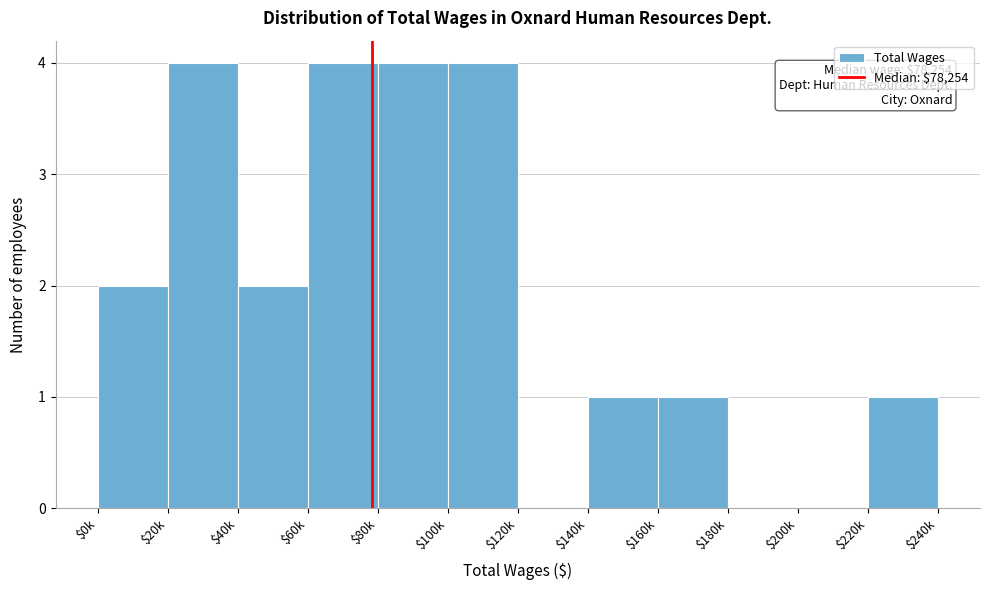

True or false: the data shows 6 at $60k.

False